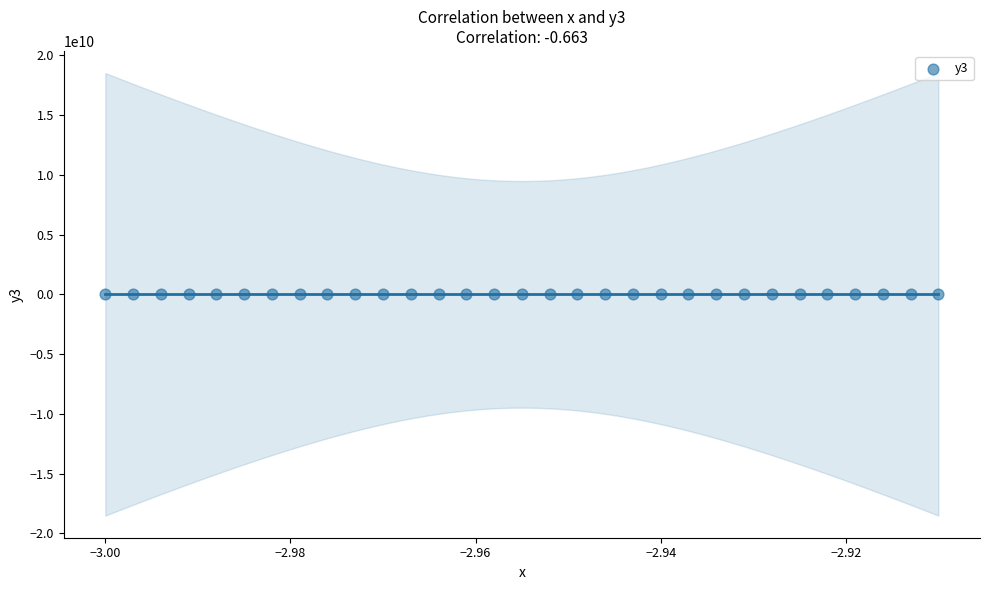

What is the range of Y values (max minus min)?

434852.7